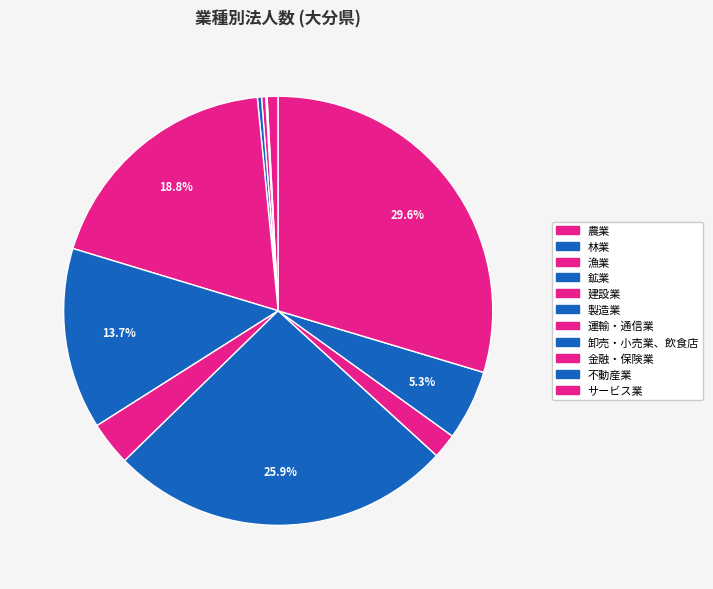

Does 金融・保険業 account for over 50% of the chart?

No